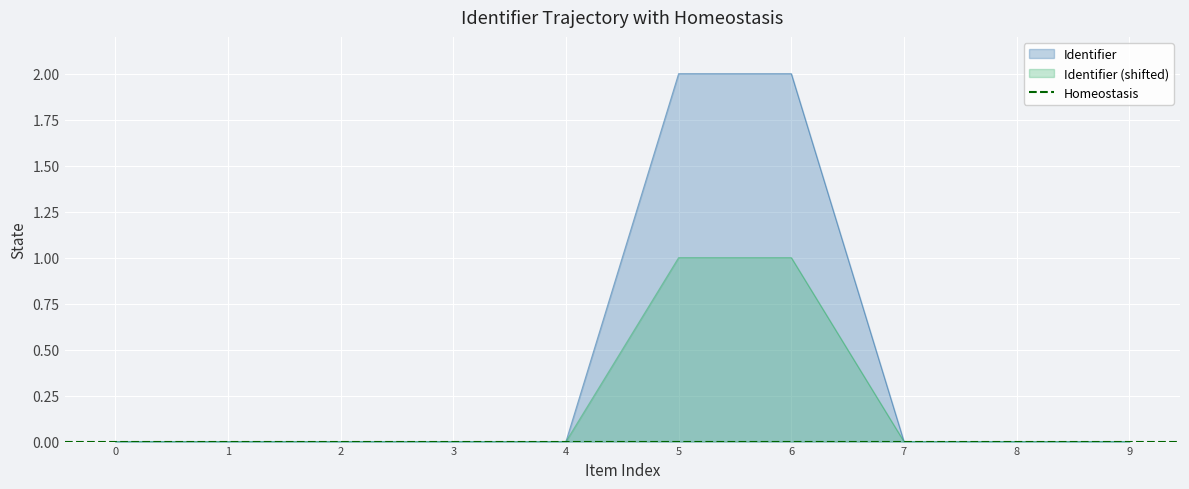

Is it true that Identifier (shifted) equals 0.0 at 1?

True